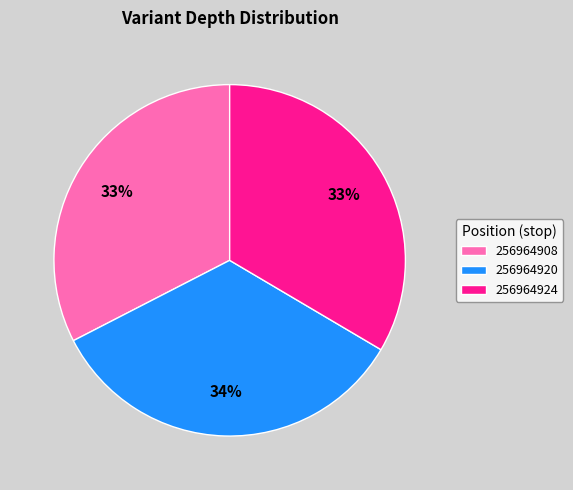

To the nearest percent, what portion does 256964920 represent?

34%